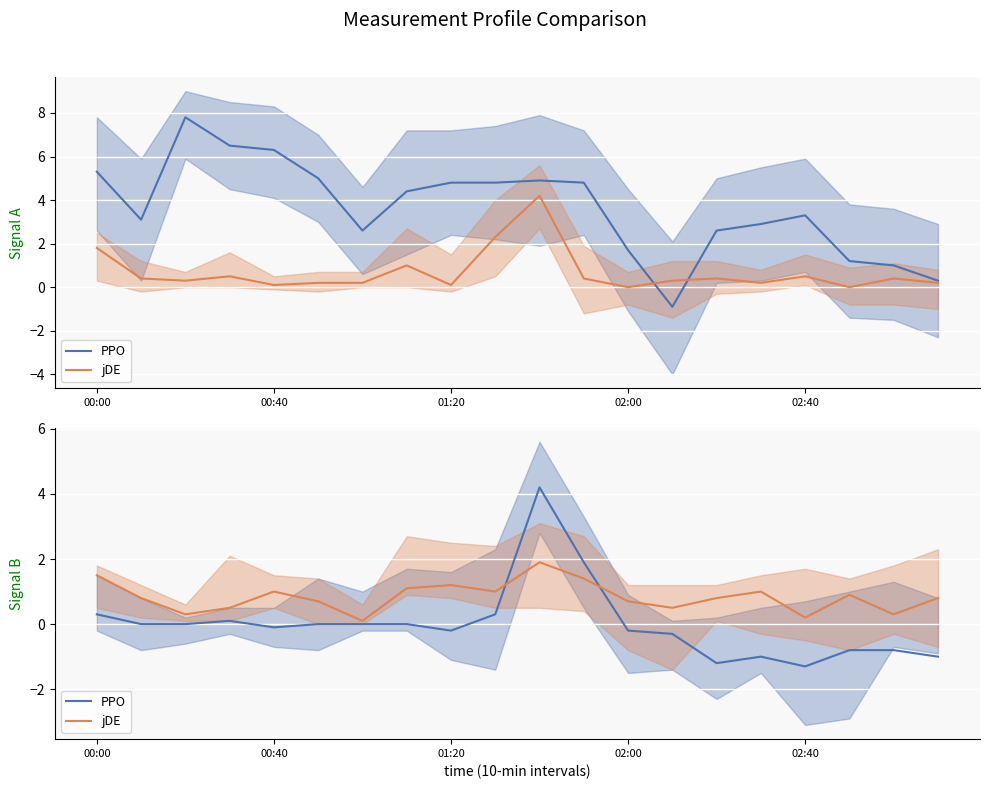

What is the sum of the PPO values at 00:40 and 01:20?

-0.3